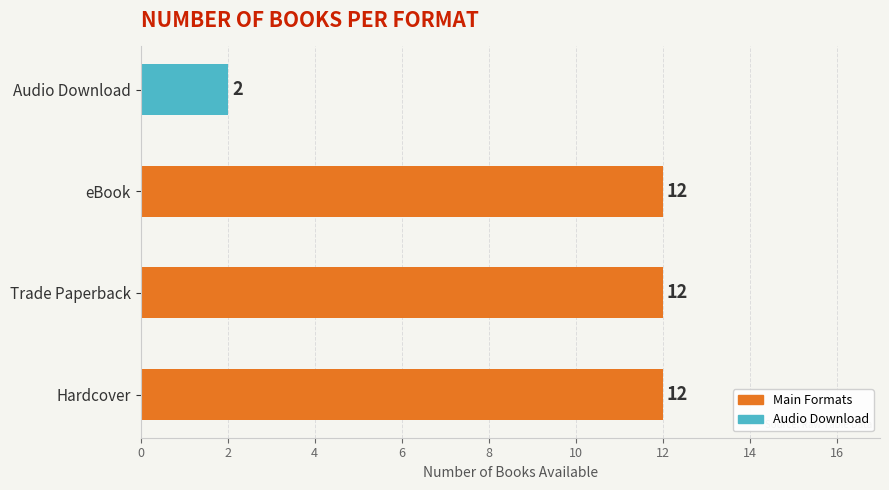

What is the difference between the second highest and minimum values?

10